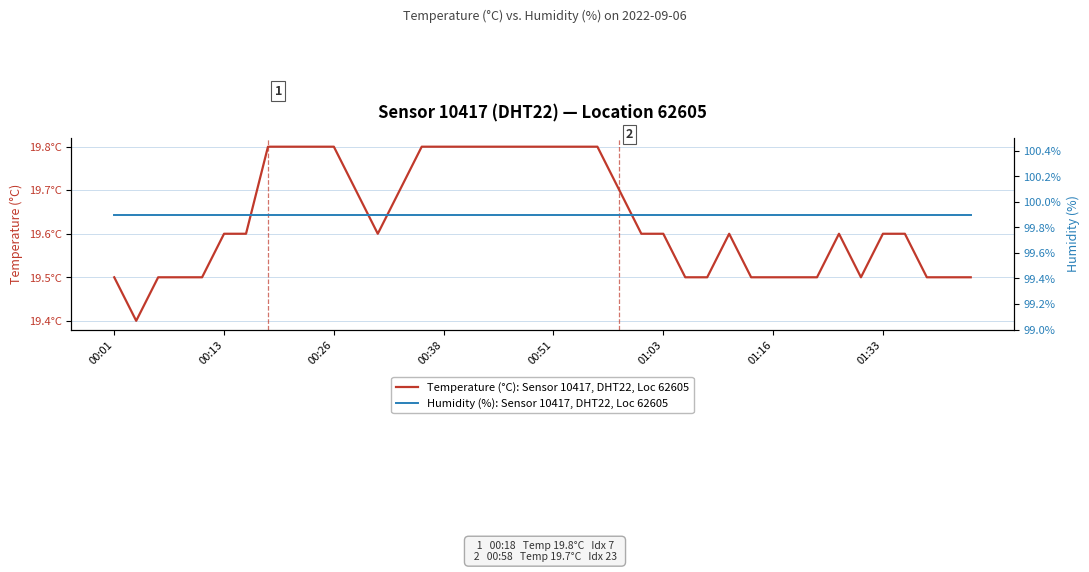

Which series changed the most between 01:03 and 21?

Temperature (°C): Sensor 10417, DHT22, Loc 62605